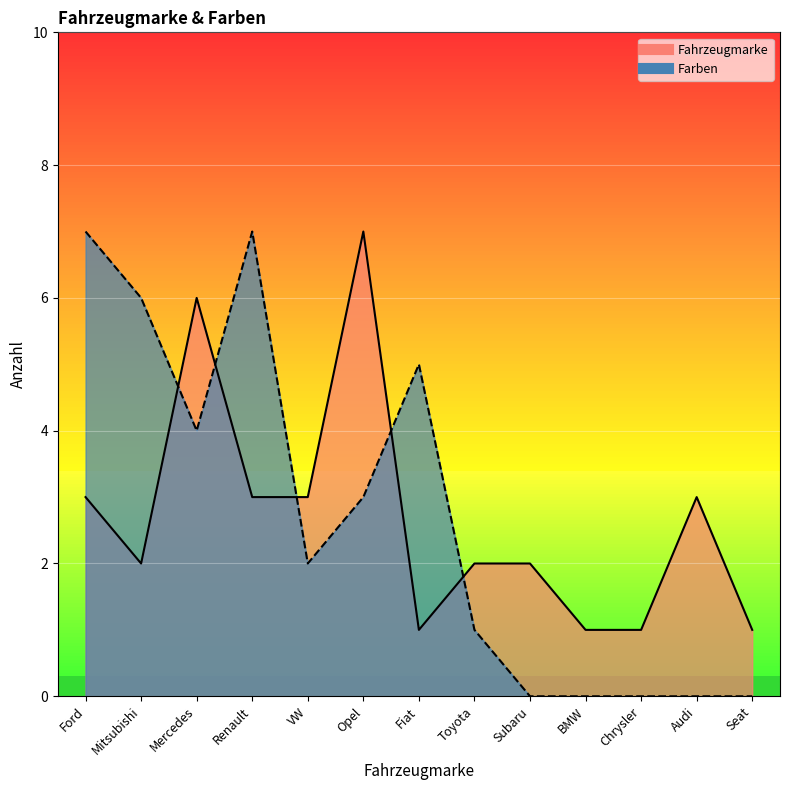

Does the chart display data point markers on the line(s)?

No